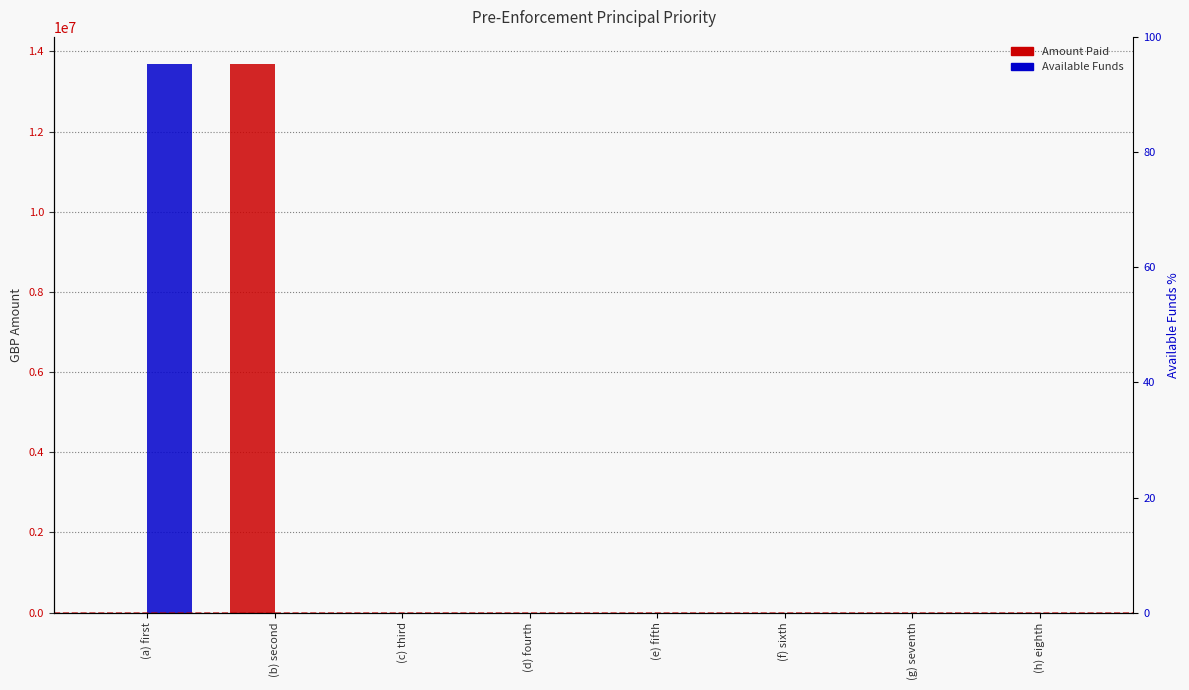

What is the difference between the maximum and second lowest values in the Amount Paid series?

13679652.2